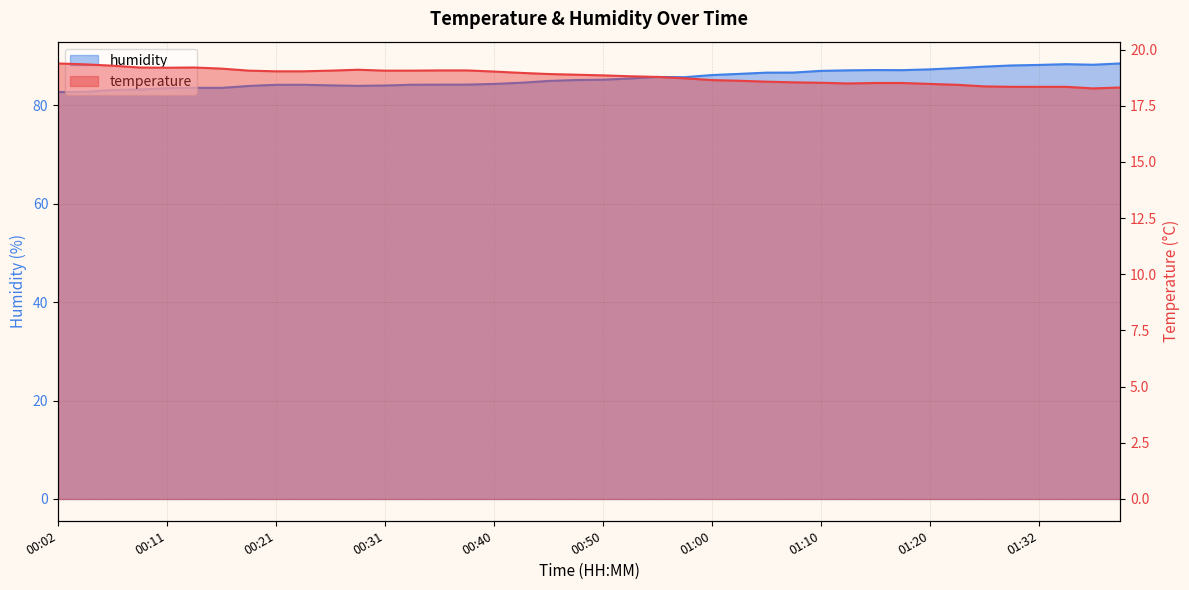

What is the label of the 6th point from the right?

01:27